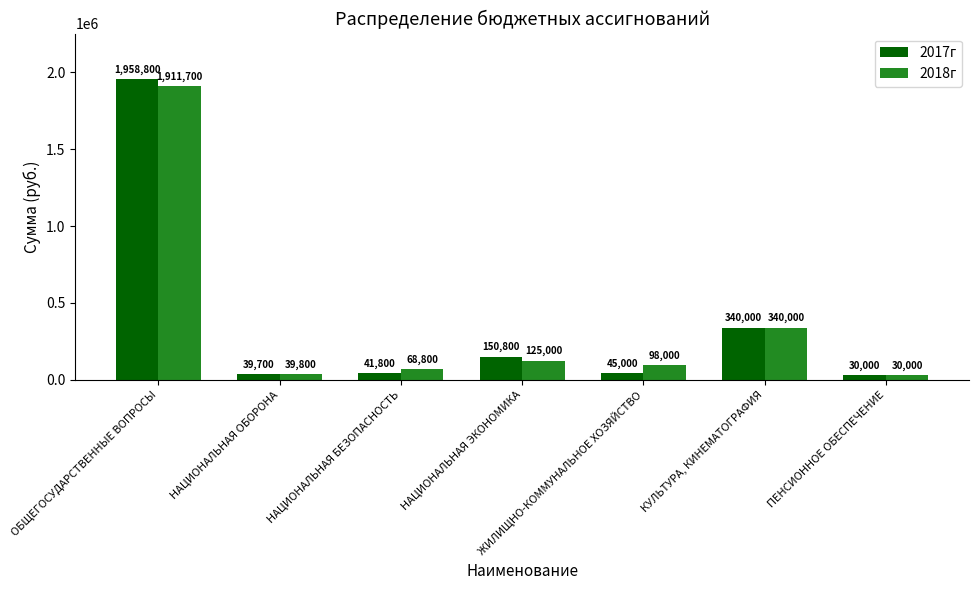

Which category has the highest value across all series?

ОБЩЕГОСУДАРСТВЕННЫЕ ВОПРОСЫ